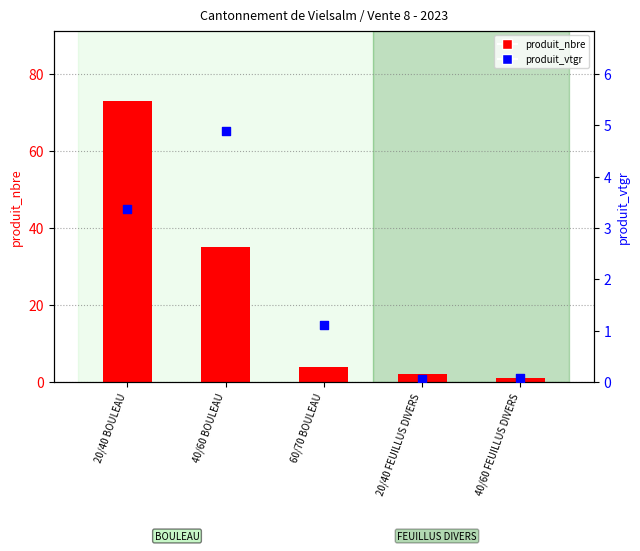

Is the value of produit_vtgr at 20/40 FEUILLUS DIVERS greater than the value of produit_nbre at 40/60 BOULEAU?

No